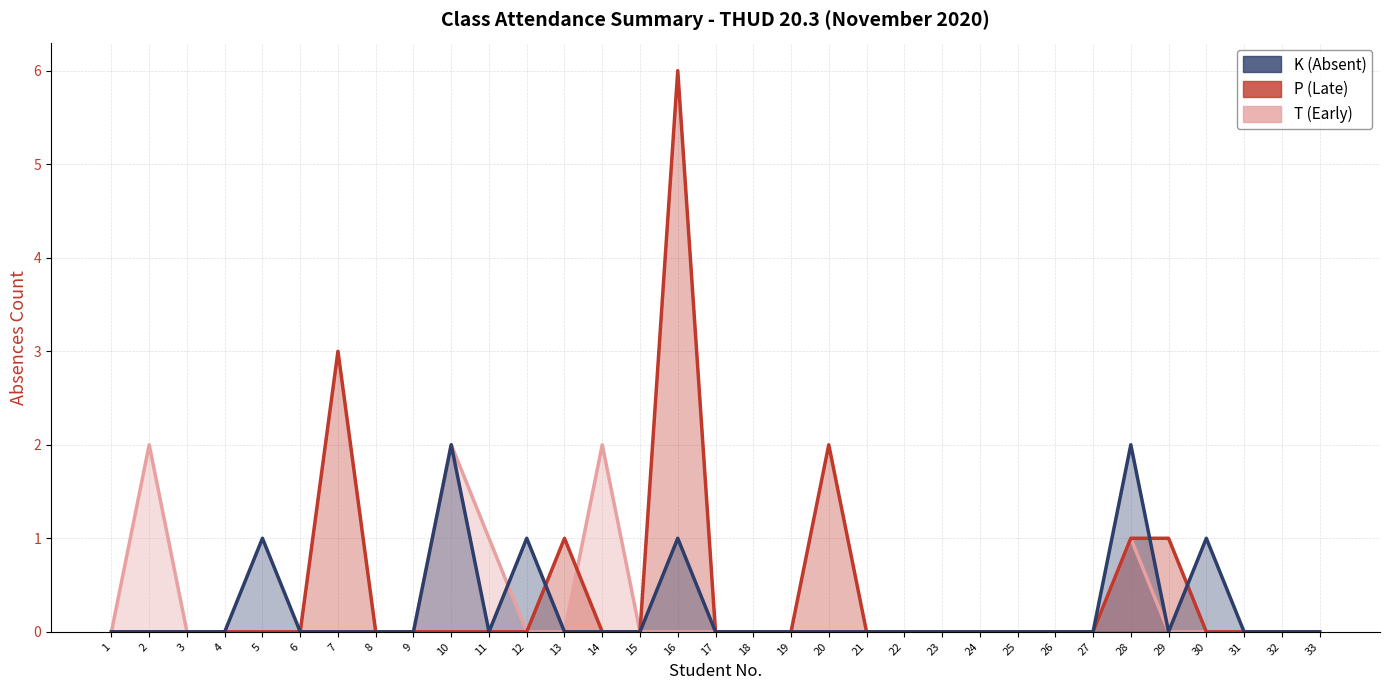

How many times do P (Late) and T (Early) cross each other?

1